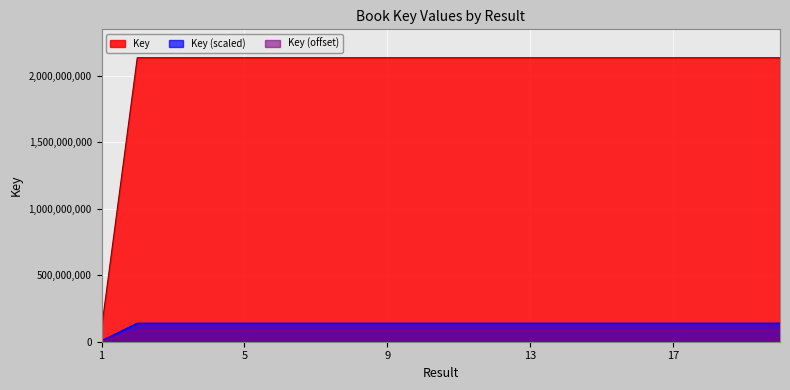

List the labels in order of value, largest first.

12, 8, 7, 3, 11, 9, 6, 5, 14, 13, 4, 10, 15, 18, 17, 16, 19, 2, 20, 1